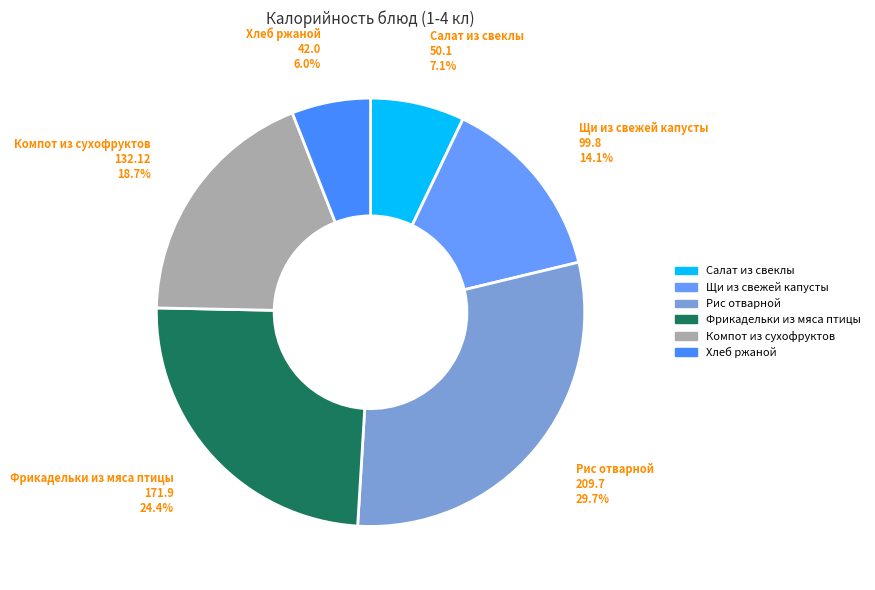

Which slice is the largest?

Рис отварной